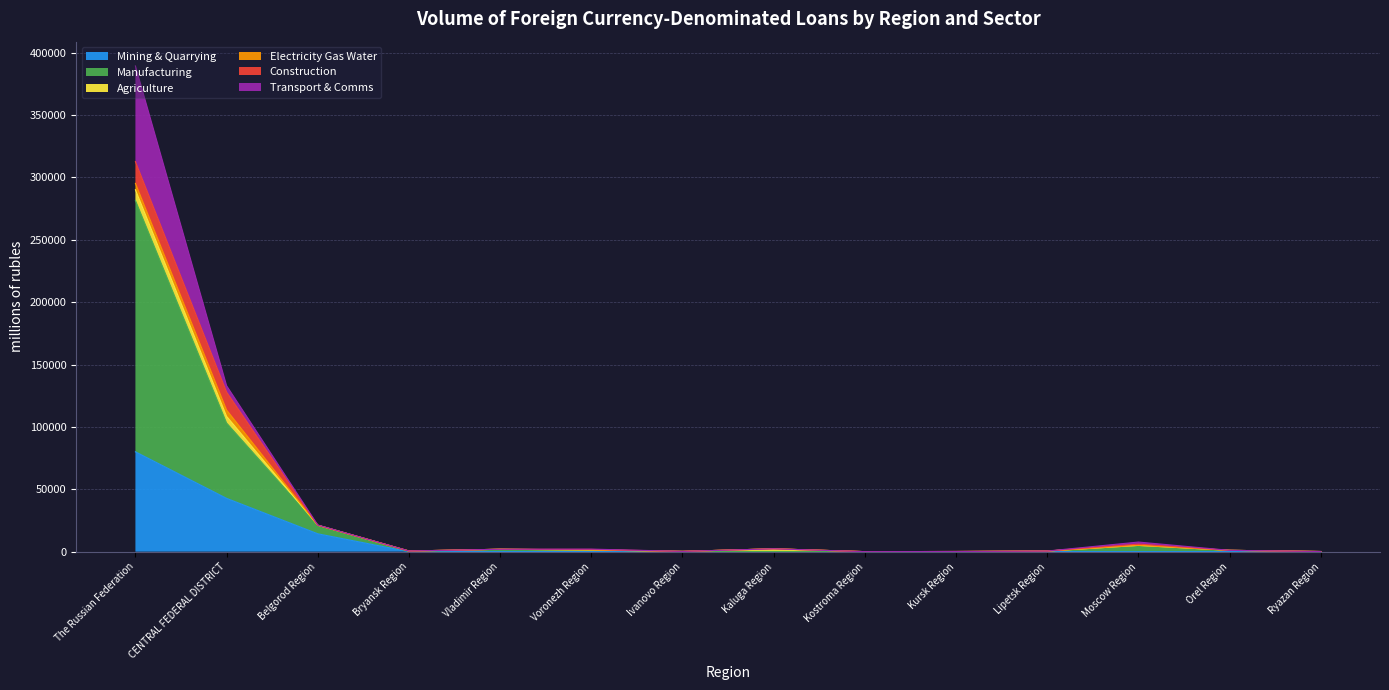

In Transport & Comms, how many points are lower than both neighbors (excluding endpoints)?

1